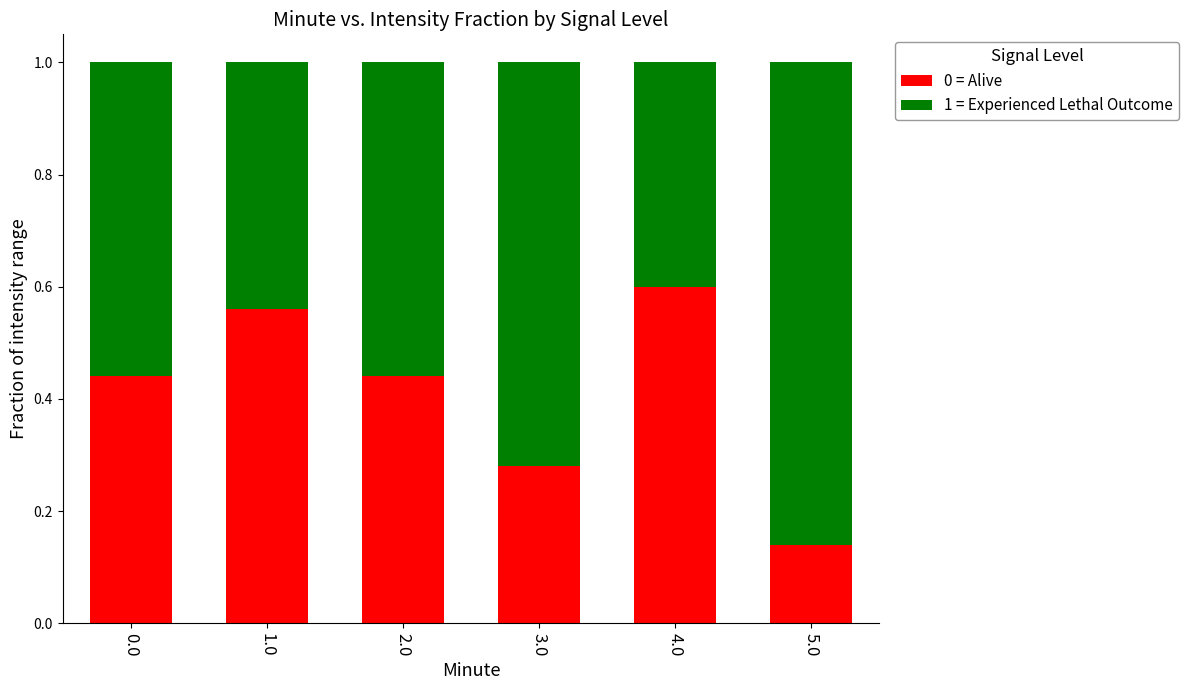

True or false: 0 = Alive has a value of 0.4 at 0.0.

True